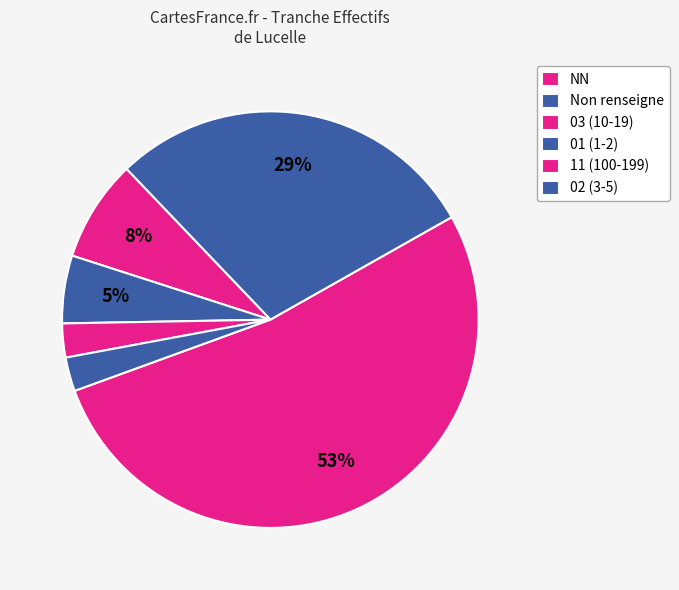

How many slices are in this pie chart?

6